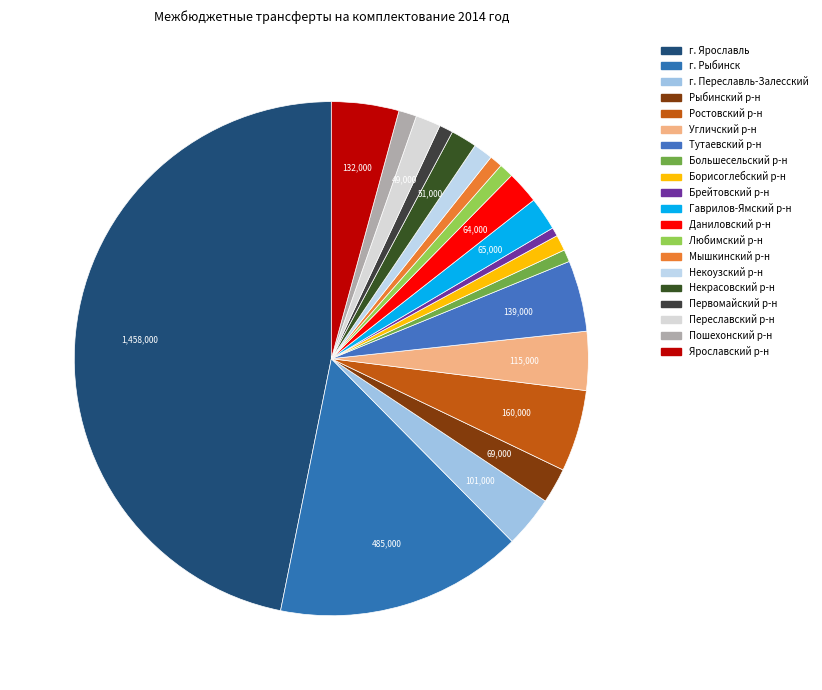

How many segments does this pie chart have?

20